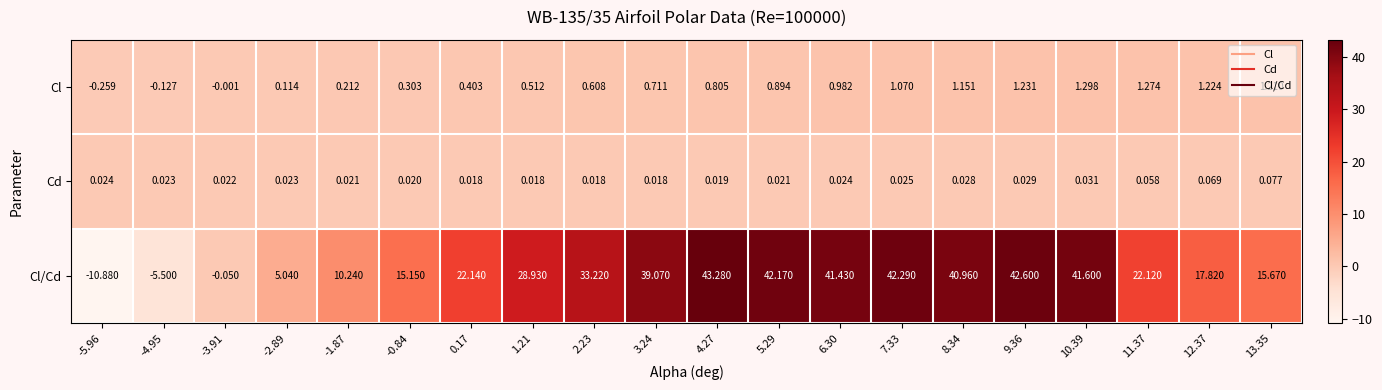

List the series in order of their peak value, lowest first.

Cd, Cl, Cl/Cd